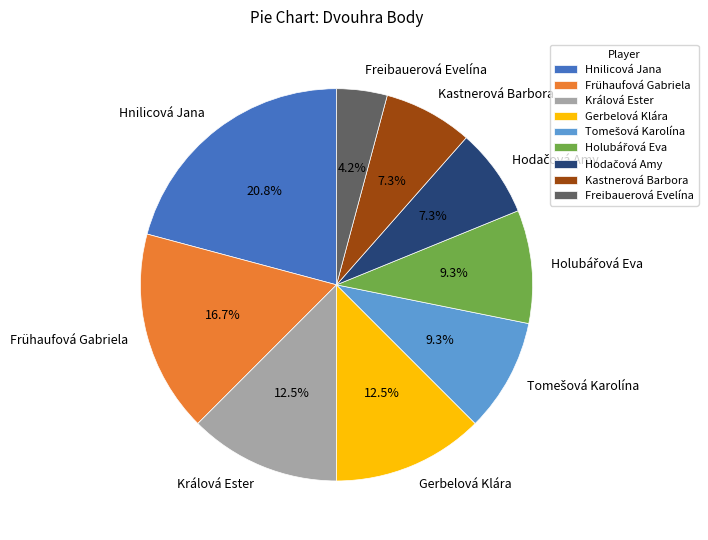

Is Gerbelová Klára the majority of the pie?

No